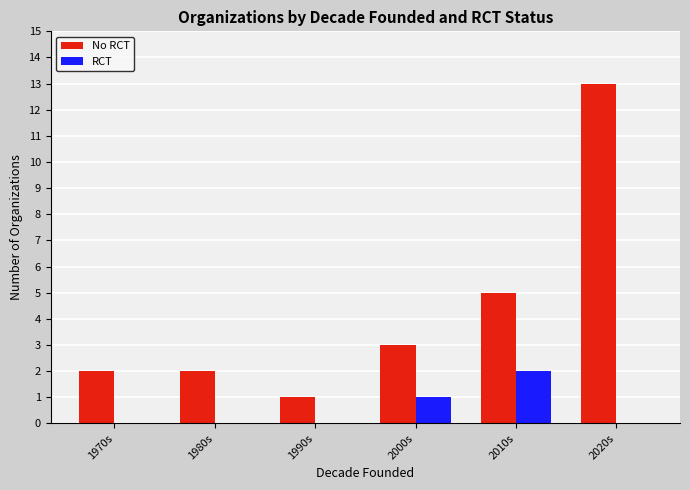

How many series are shown in this chart?

2